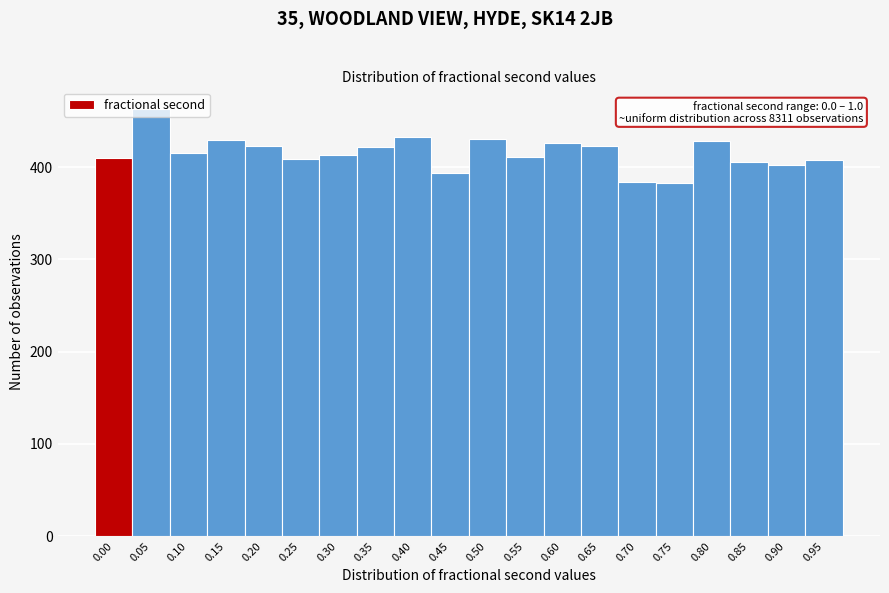

What is the change in value from 0.00 to 0.65?

+13